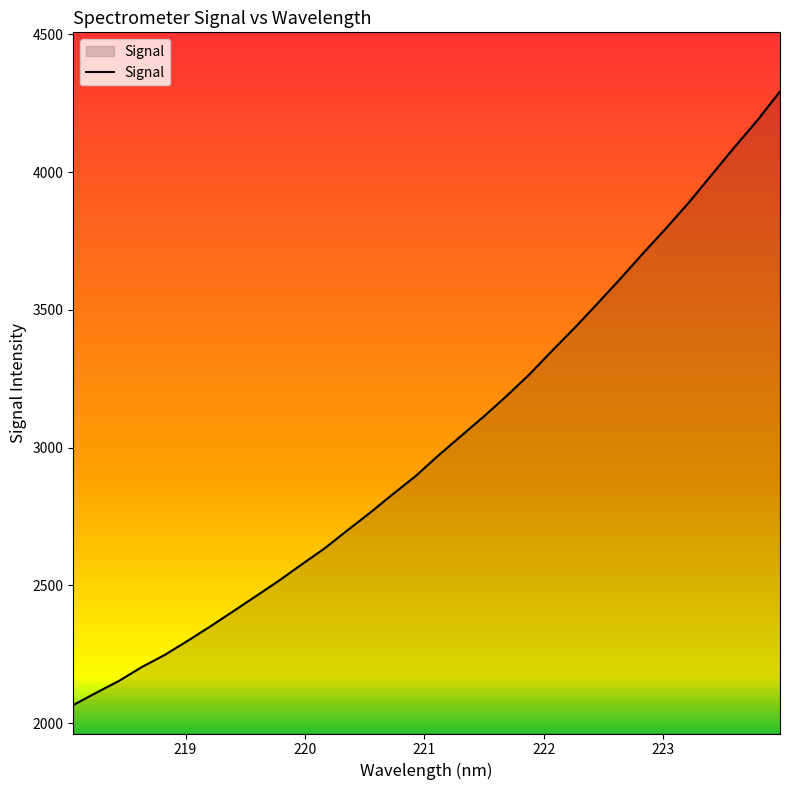

How many values are below 2971?

16